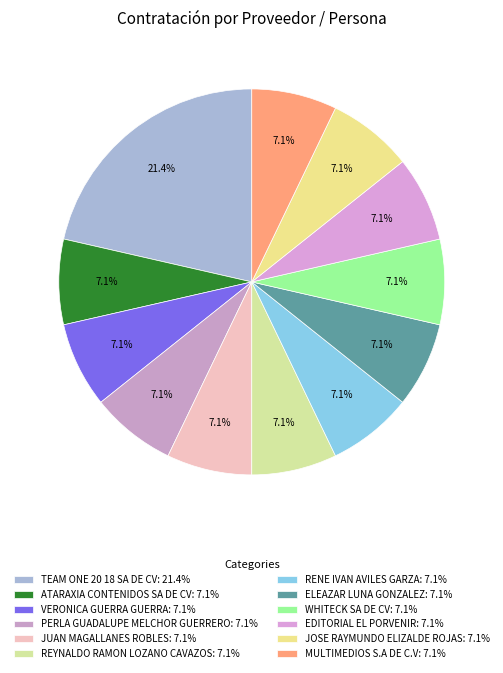

Count the number of slices in the pie.

12